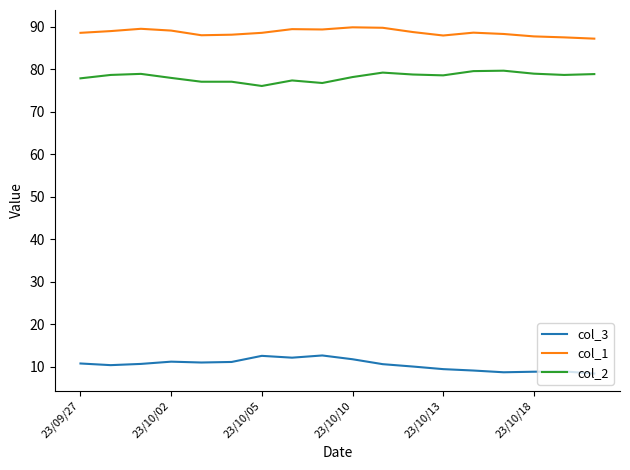

What is the maximum value shown in the chart?

89.9